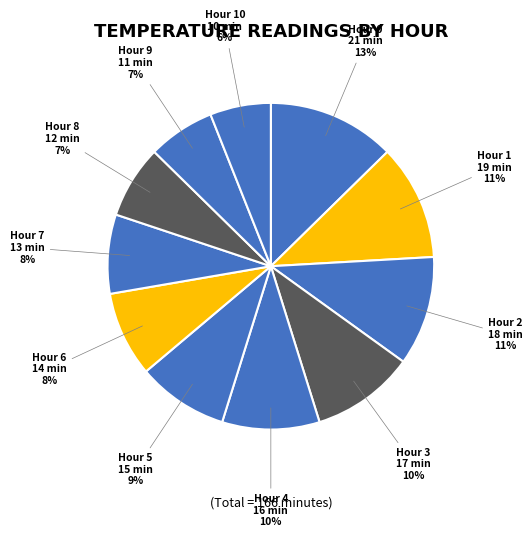

Is it true that Hour 7 is 8% of the pie?

True